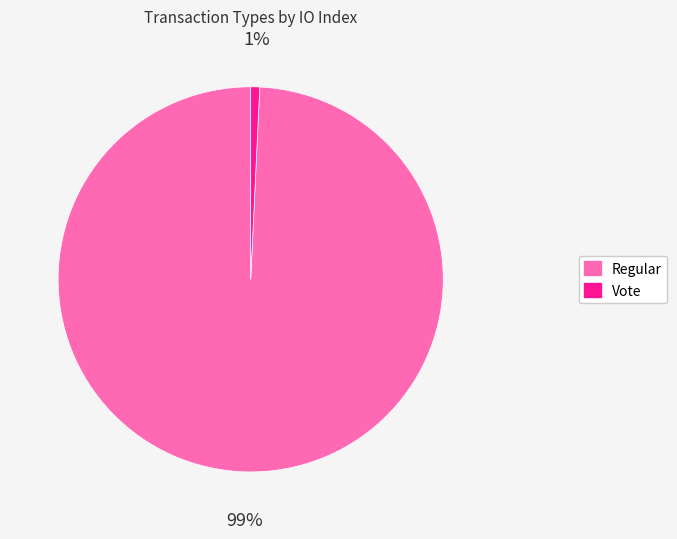

Combined, do Regular and Vote account for over 50%?

Yes